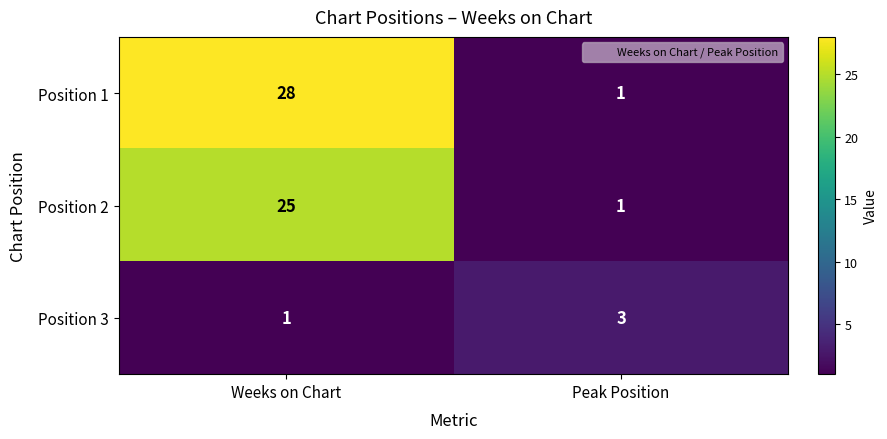

The Position 3 series shows 2 at Weeks on Chart. True or false?

False